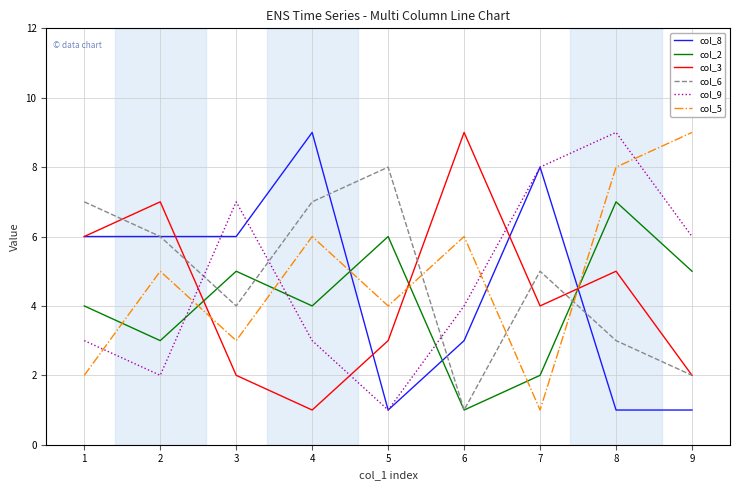

Reading right to left, list all the values displayed in this chart.

col_8: 1	1	8	3	1	9	6	6	6
col_2: 5	7	2	1	6	4	5	3	4
col_3: 2	5	4	9	3	1	2	7	6
col_6: 2	3	5	1	8	7	4	6	7
col_9: 6	9	8	4	1	3	7	2	3
col_5: 9	8	1	6	4	6	3	5	2